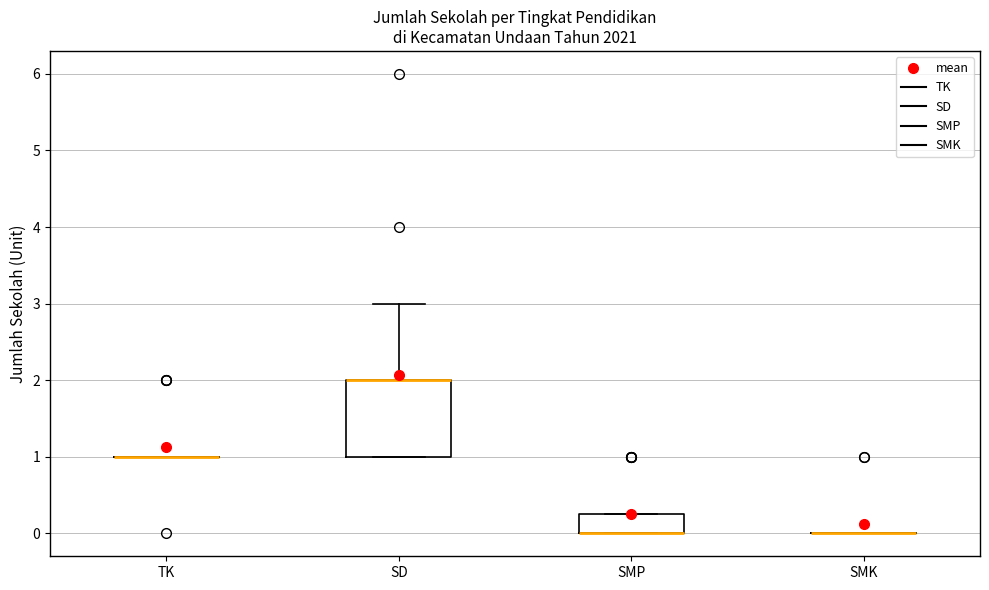

Reading left to right, transcribe this box plot: for each box, give where its median line is, the range the box spans, and where its two whiskers end, as read against the y-axis. The values are not printed on the chart, so give them approximately, as read against the axis.

TK: box collapsed to a line at 1.0, whiskers 1.0 to 1.0
SD: median 2.0 (drawn on the box's upper edge), box 1.0 to 2.0, whiskers 1.0 to 3.0
SMP: median 0.0 (drawn on the box's lower edge), box 0.0 to 0.3, whiskers 0.0 to 0.3
SMK: box collapsed to a line at 0.0, whiskers 0.0 to 0.0